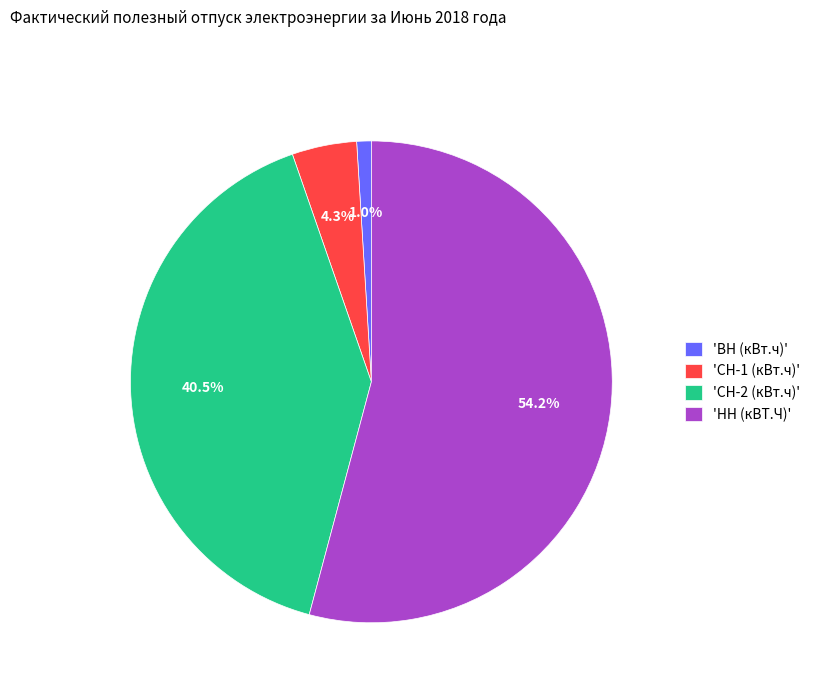

Does 'ВН (кВт.ч)' represent more than half of the total?

No